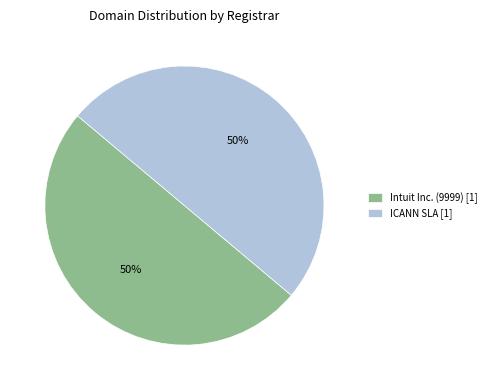

The ICANN SLA [1] slice represents 64% of the pie. True or false?

False